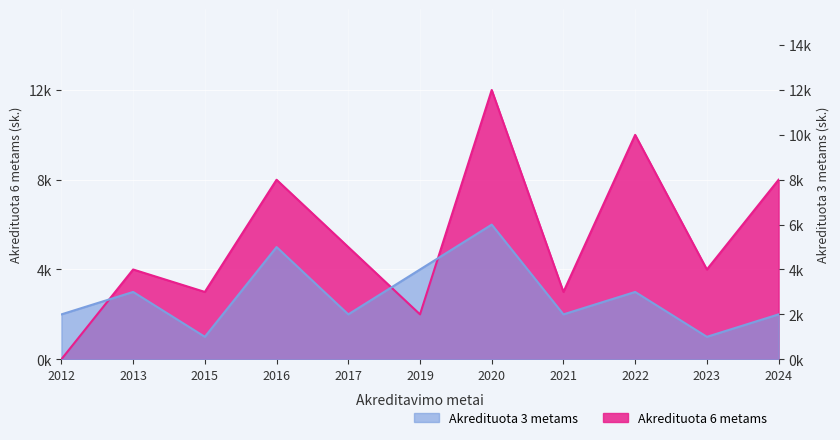

True or false: Akredituota 6 metams and Akredituota 3 metams intersect in this chart.

True